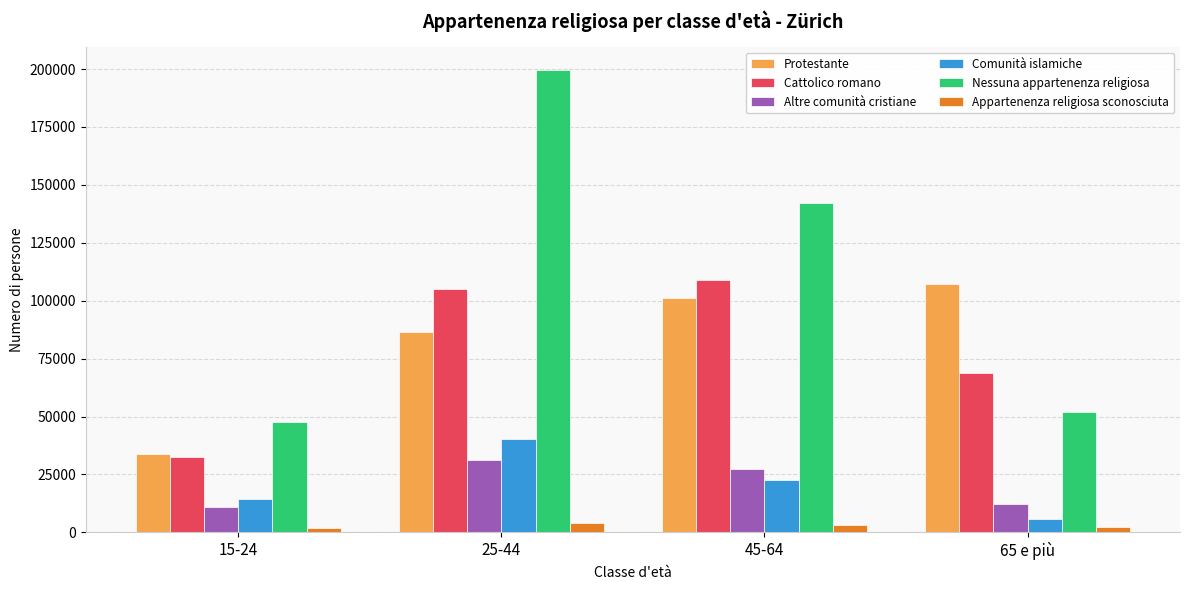

Which series has the largest range (max minus min)?

Nessuna appartenenza religiosa